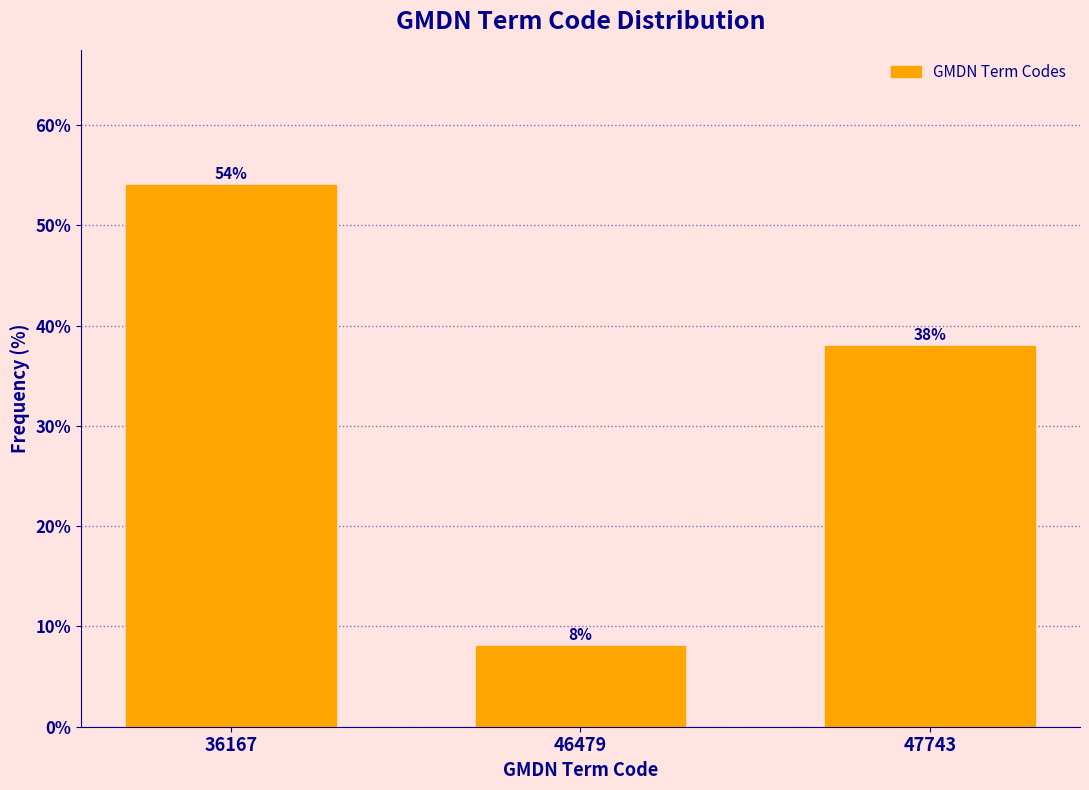

Reading left to right, list all the values displayed in this chart.

54	8	38